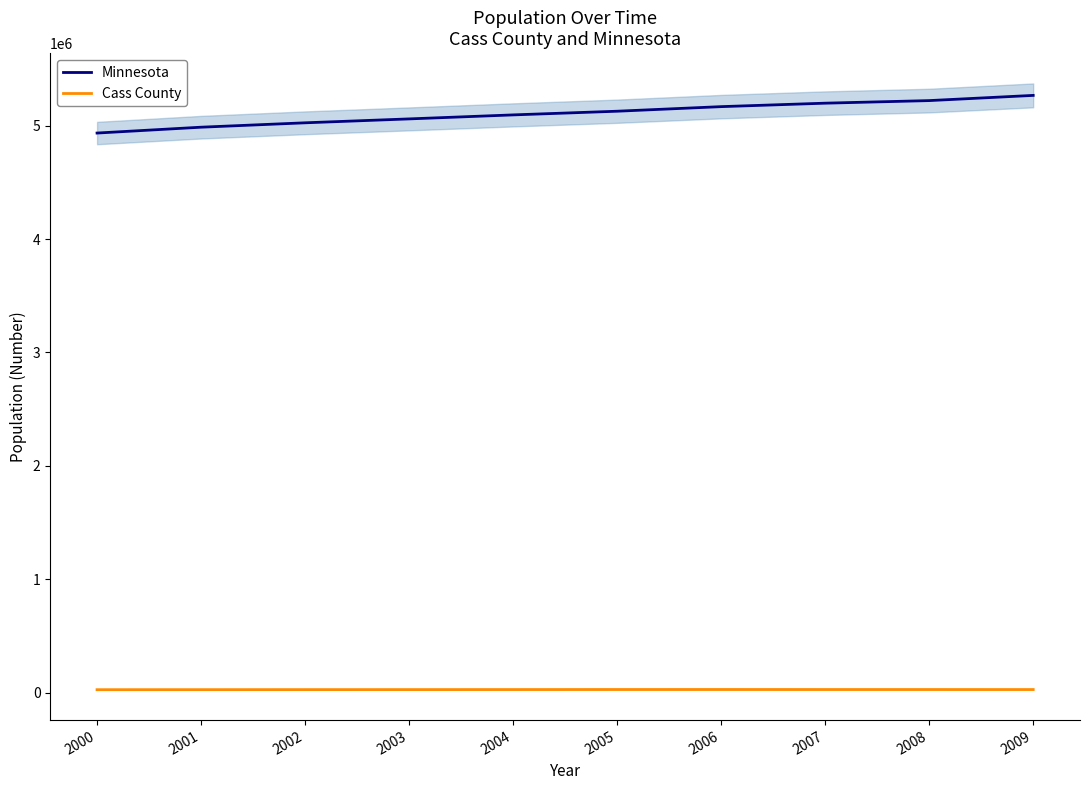

What is the maximum value shown in the chart?

5266214